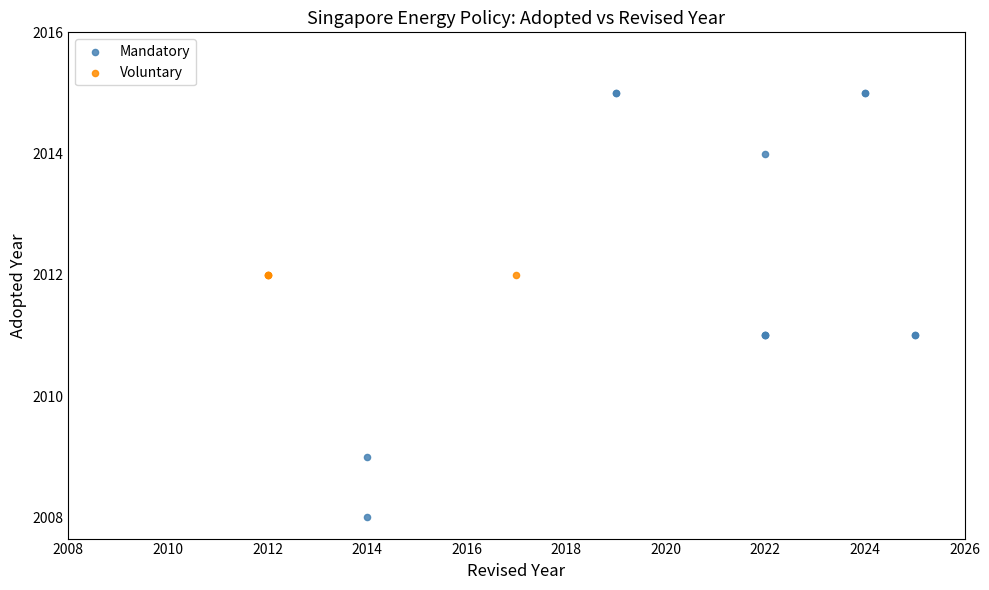

Which series contains the lowest Y value?

Mandatory